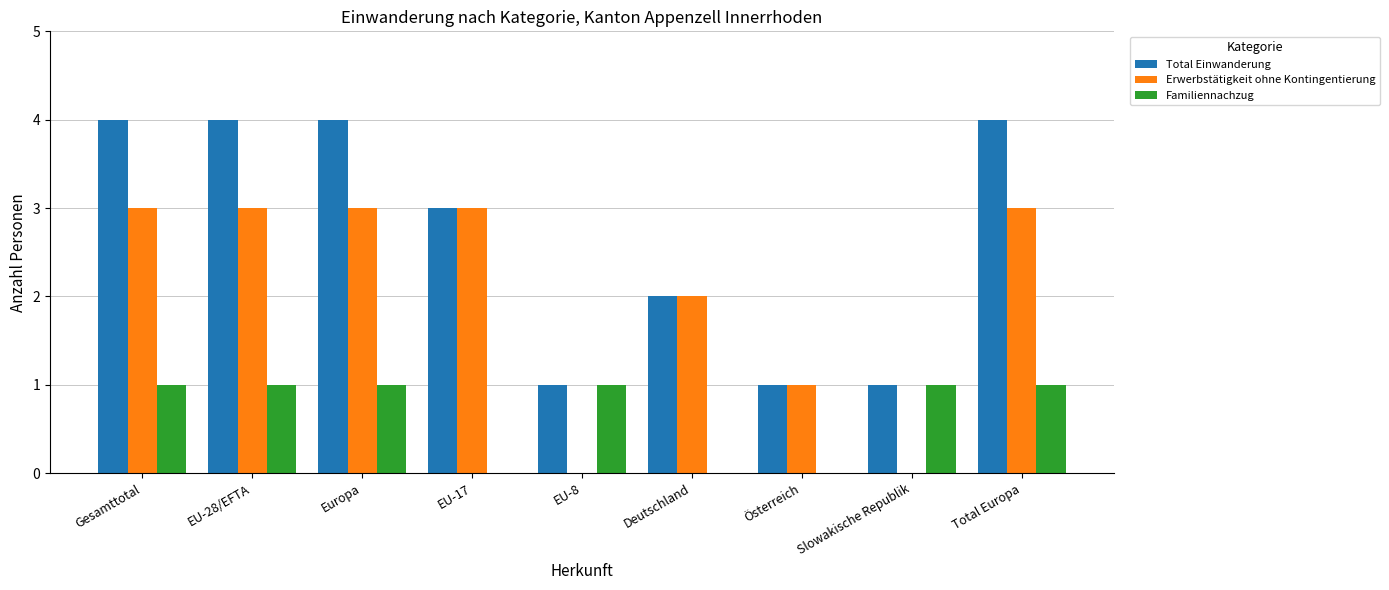

What is the average value of the Familiennachzug series?

1